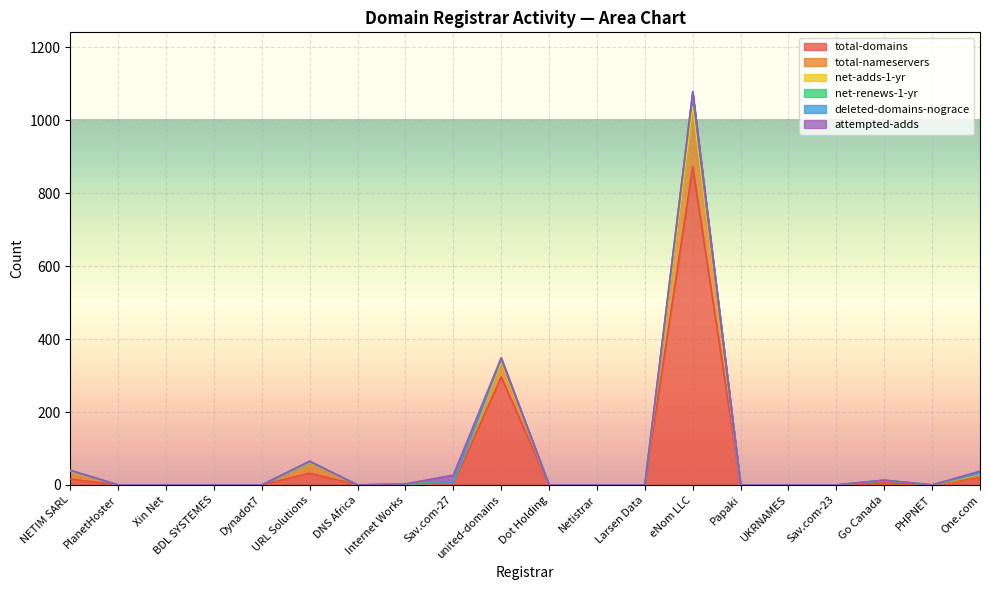

What is the label of the 16th point from the left?

UKRNAMES